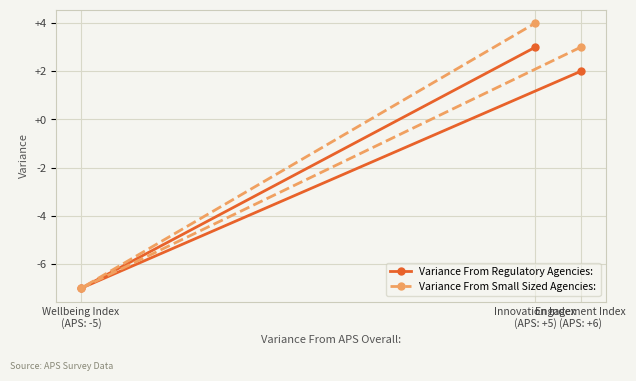

Reading left to right, transcribe all the data shown in this chart.

Variance From Regulatory Agencies:: Wellbeing Index
(APS: -5)=-7	Innovation Index
(APS: +5)=3	Engagement Index
(APS: +6)=2
Variance From Small Sized Agencies:: Wellbeing Index
(APS: -5)=-7	Innovation Index
(APS: +5)=4	Engagement Index
(APS: +6)=3